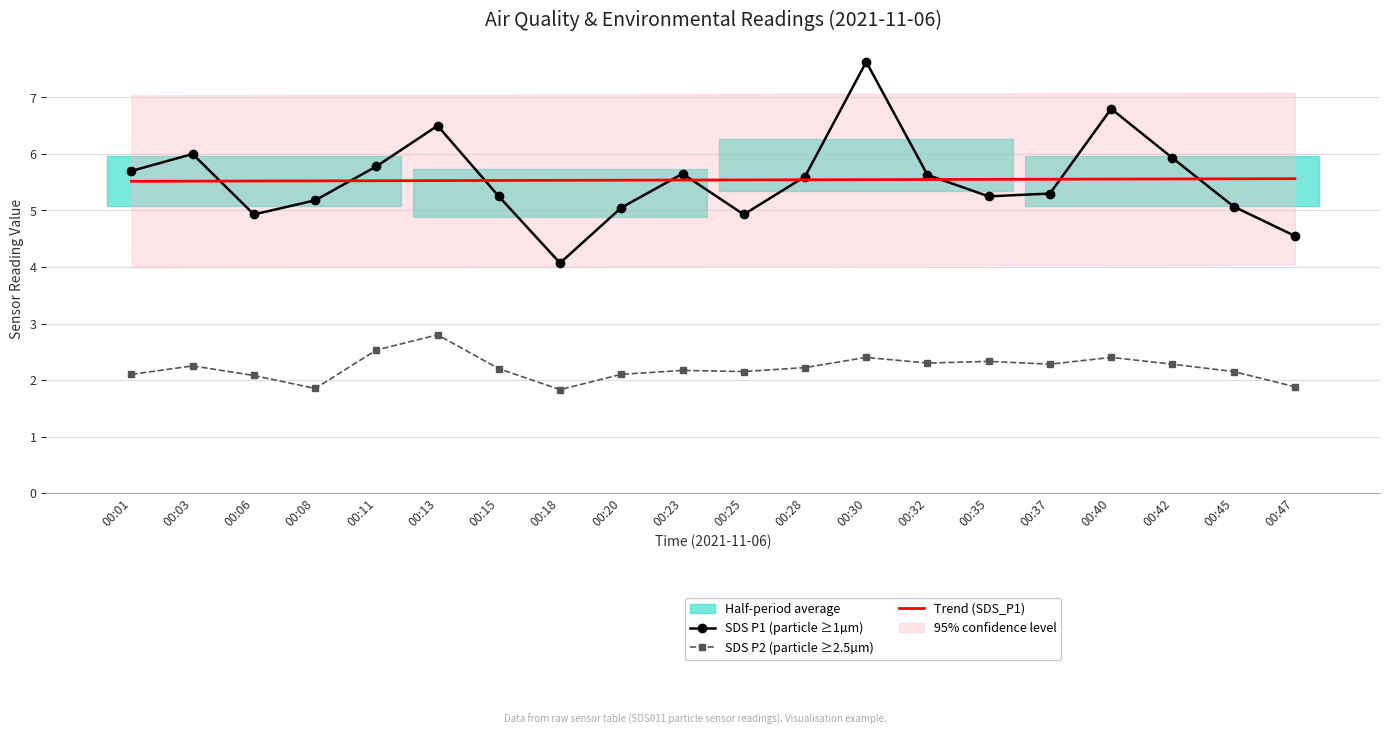

At how many categories does at least one series exceed 6?

3